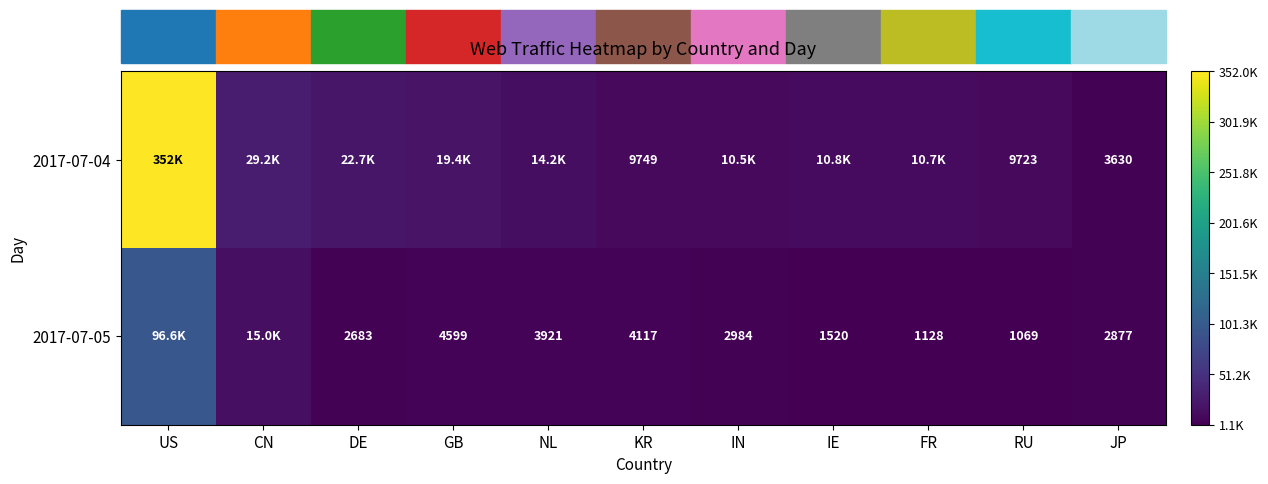

At which category is the sum across all series the highest?

US